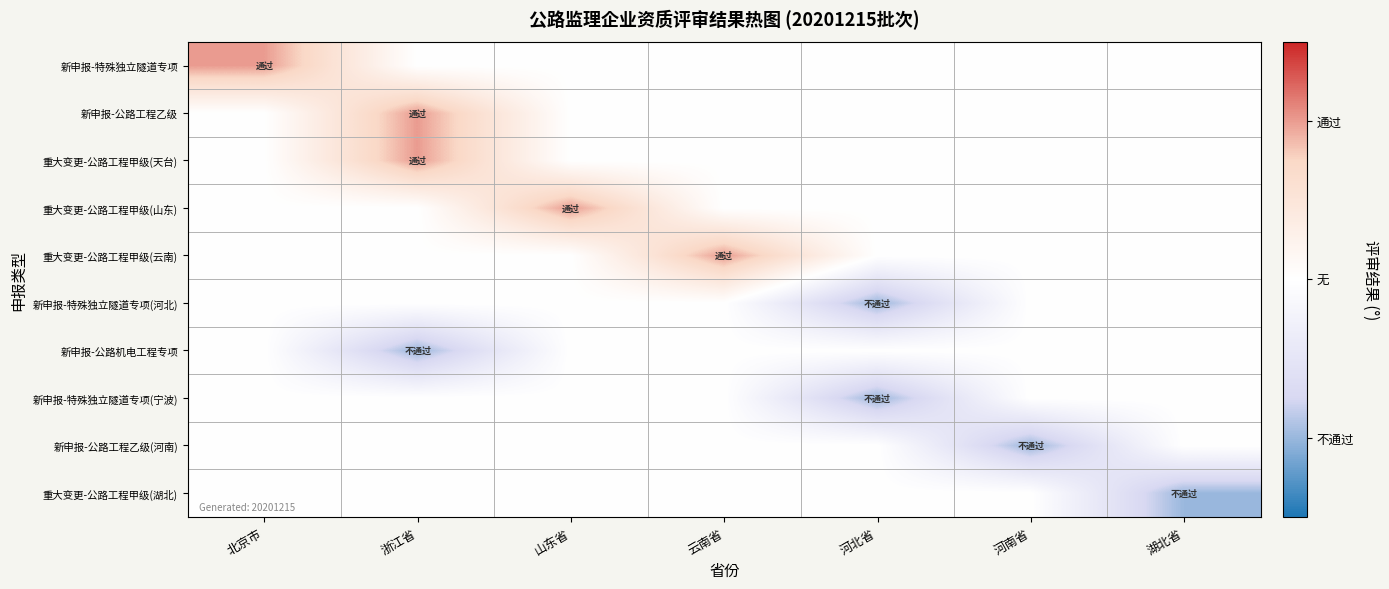

Which series has the largest total across all categories?

新申报-特殊独立隧道专项